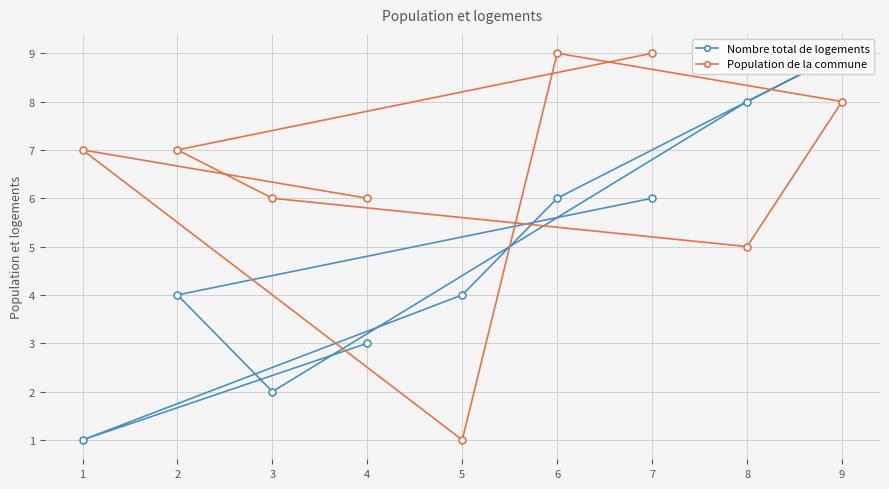

What is the average value of the Population de la commune series?

6